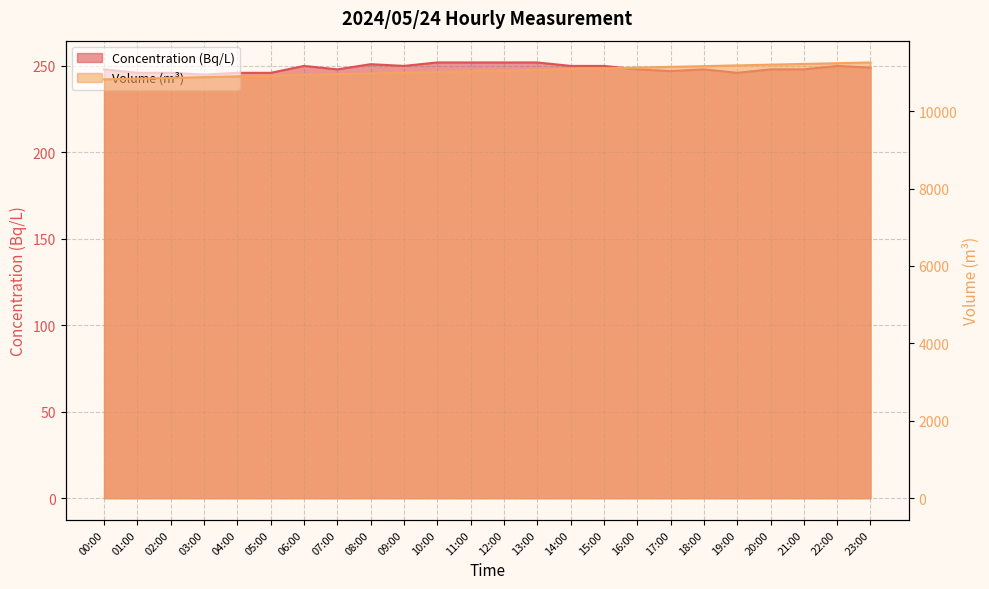

True or false: Volume (m3) has more than 1 interior local peaks.

False